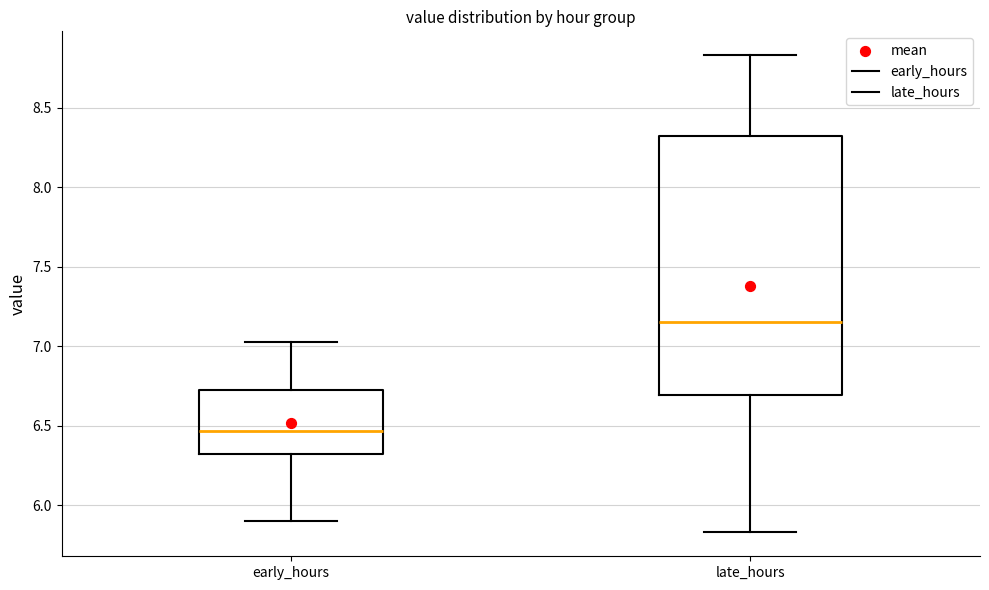

Which box has the lowest median line?

early_hours